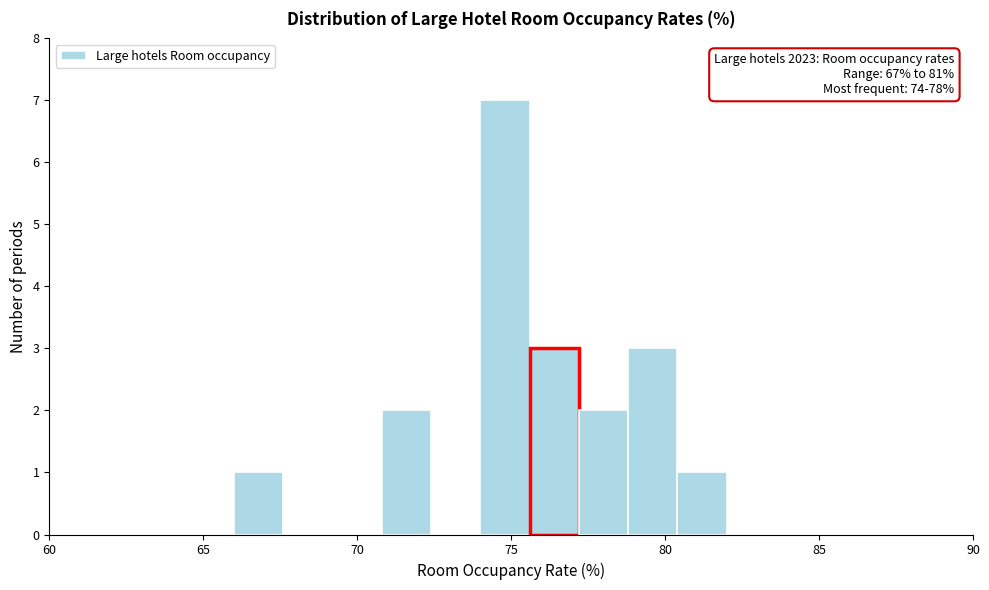

Around what value on the x-axis is the tallest bar? Give the approximate position of its centre, as read against the axis.

75.0